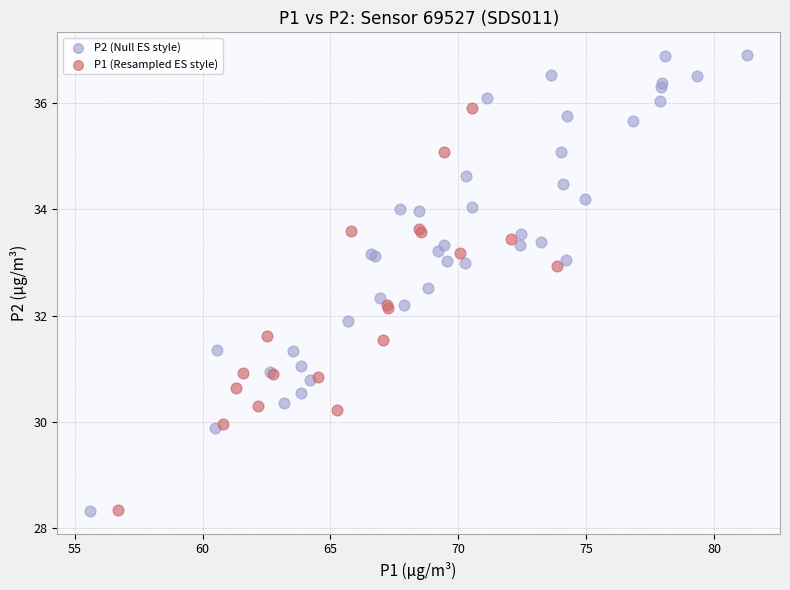

Which series has the largest Y range (max minus min)?

P2 (Null ES style)